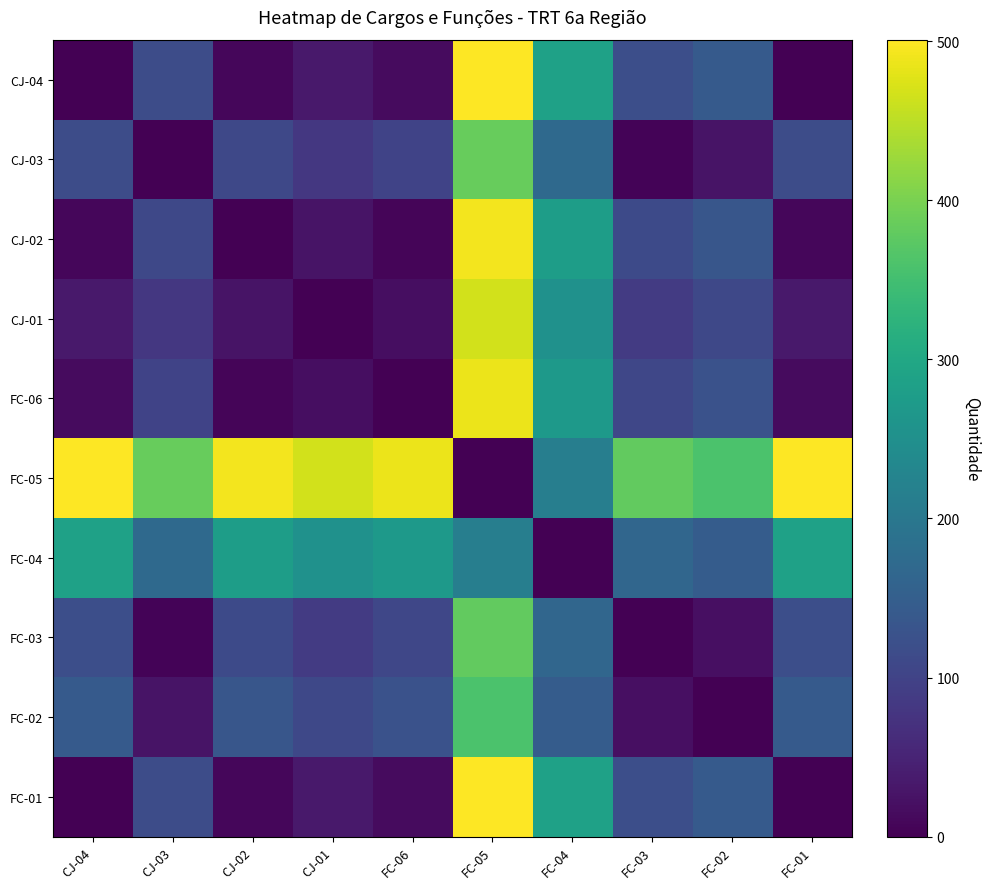

What is the difference between the highest and lowest values at CJ-01?

467